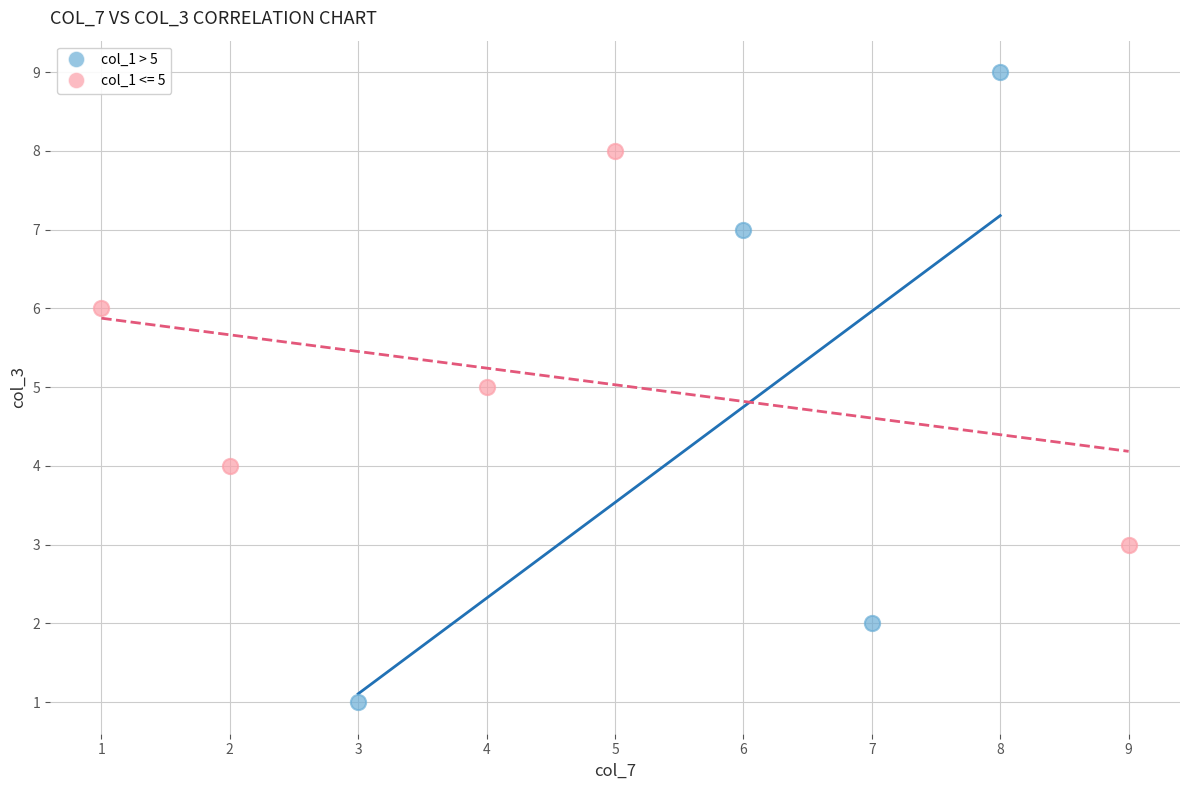

Which series contains the highest Y value?

col_1 > 5